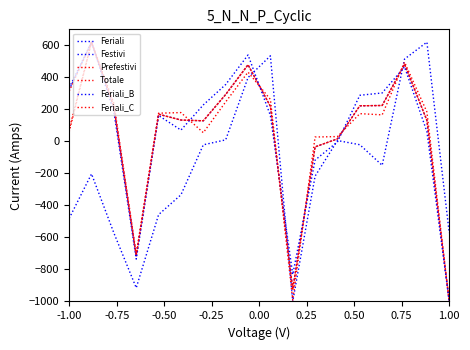

Which series has the largest range (max minus min)?

Feriali